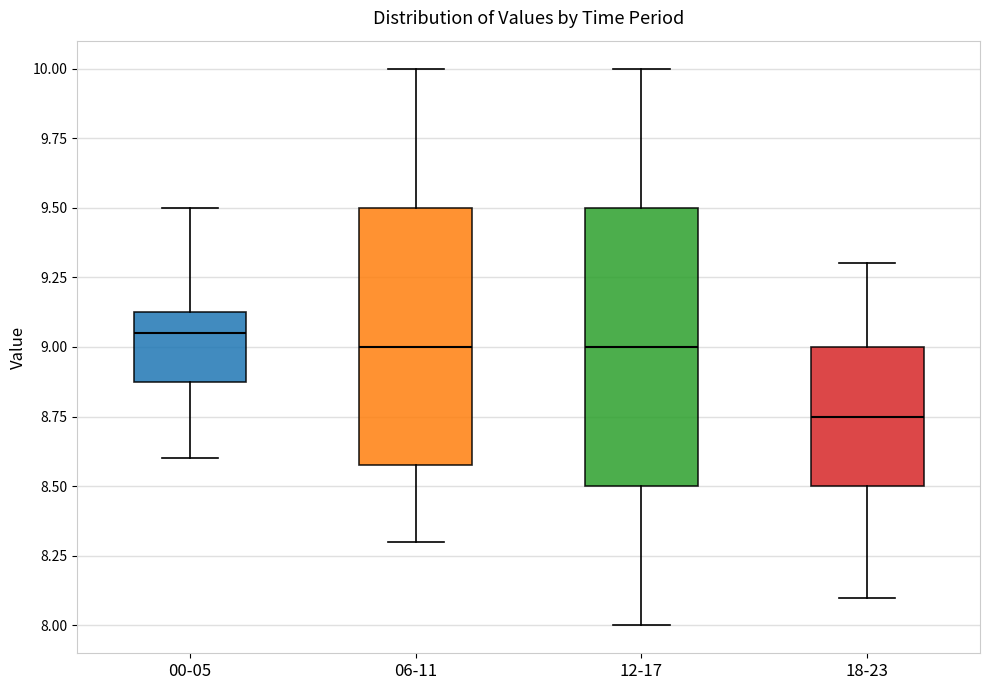

Reading left to right, read every box against the y-axis: the position of its median line, the range the box covers, and the ends of its whiskers. The values are not printed on the chart, so give them approximately, as read against the axis.

00-05: median 9.05, box 8.90 to 9.15, whiskers 8.60 to 9.50
06-11: median 9.00, box 8.60 to 9.50, whiskers 8.30 to 10.00
12-17: median 9.00, box 8.50 to 9.50, whiskers 8.00 to 10.00
18-23: median 8.75, box 8.50 to 9.00, whiskers 8.10 to 9.30